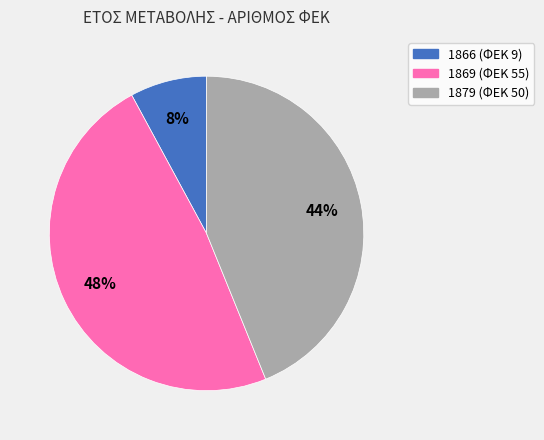

To the nearest percent, what is the difference between the 1869 and 1879 slice percentages?

4%